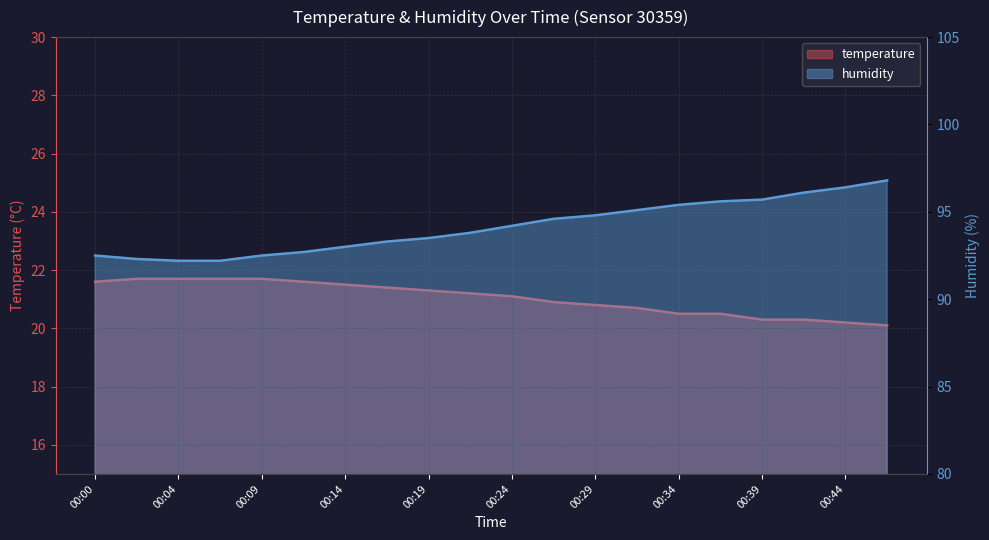

What is the difference between the temperature values at 00:02 and 00:46?

1.6